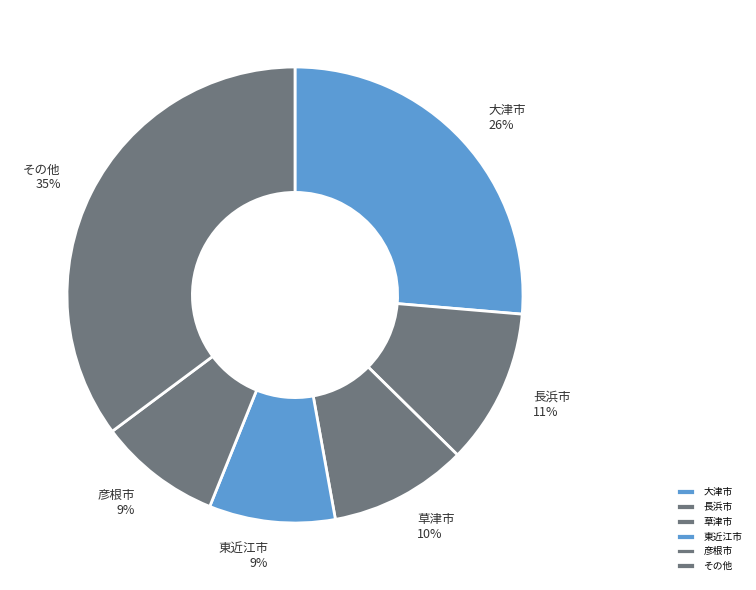

To the nearest percent, what portion does 彦根市 represent?

9%